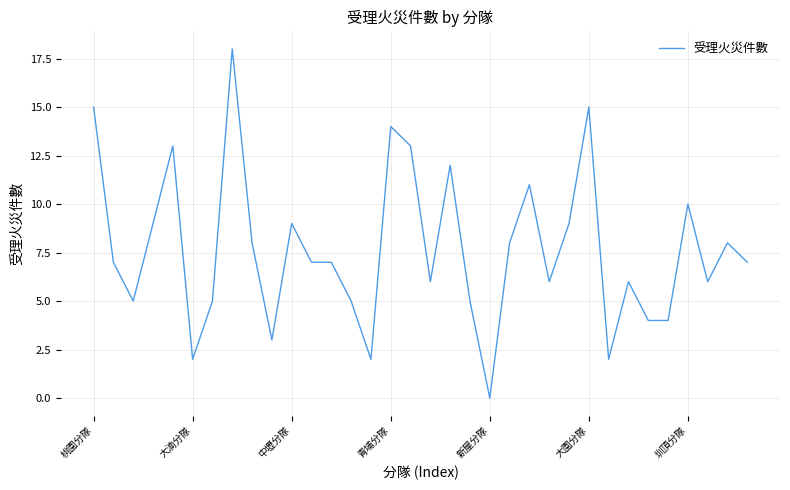

What is the greatest value displayed?

18